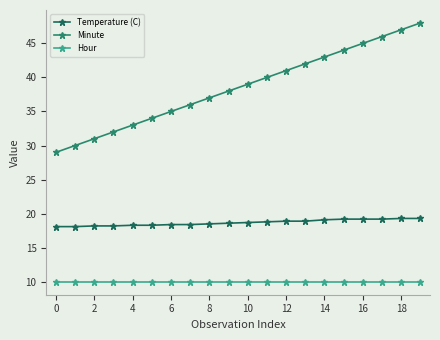

Which series has the largest total across all categories?

Minute